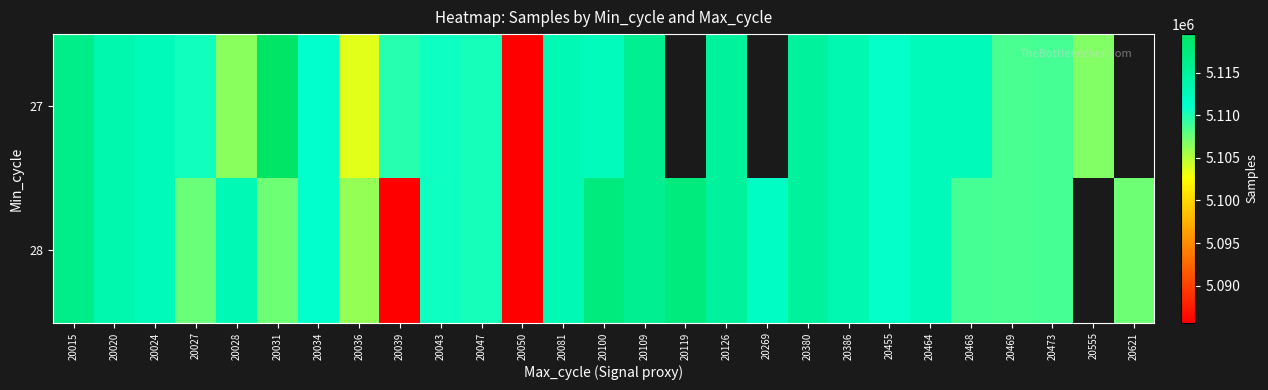

What is the highest value of the 27 series?

5119511.0